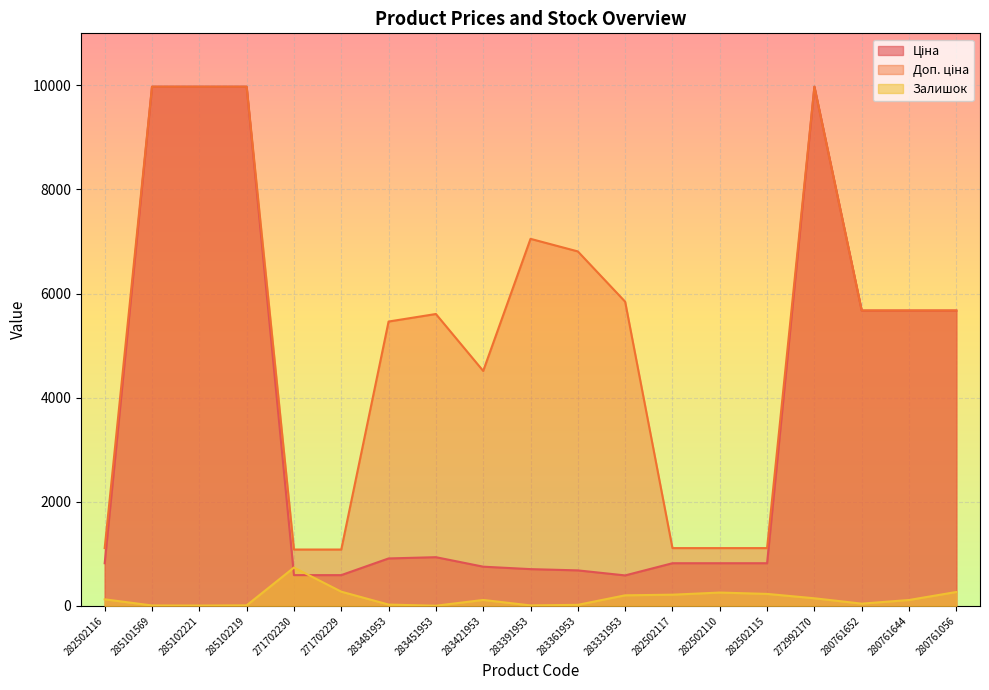

What is the maximum value for Ціна?

9975.0